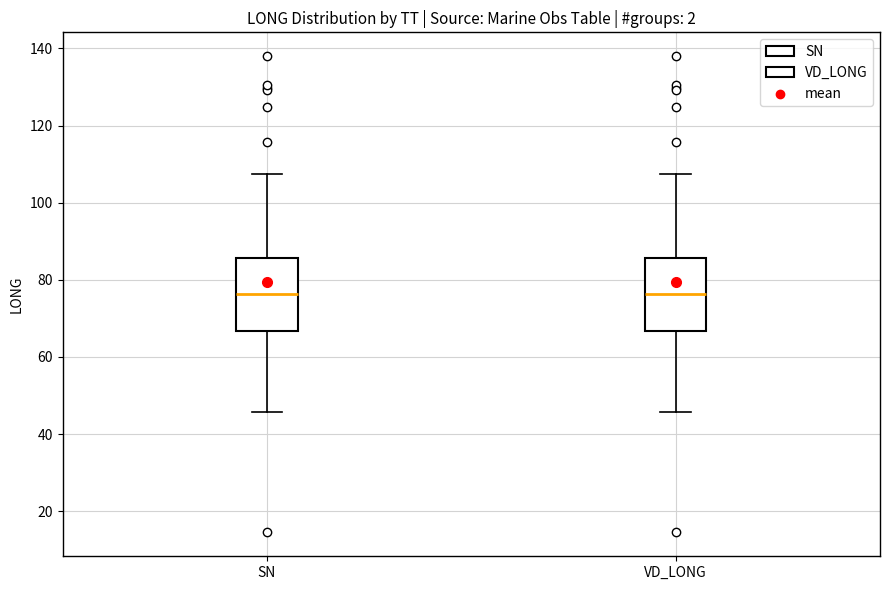

Reading left to right, transcribe this box plot: for each box, give where its median line is, the range the box spans, and where its two whiskers end, as read against the y-axis. The values are not printed on the chart, so give them approximately, as read against the axis.

SN: median 76, box 66 to 86, whiskers 46 to 108
VD_LONG: median 76, box 66 to 86, whiskers 46 to 108